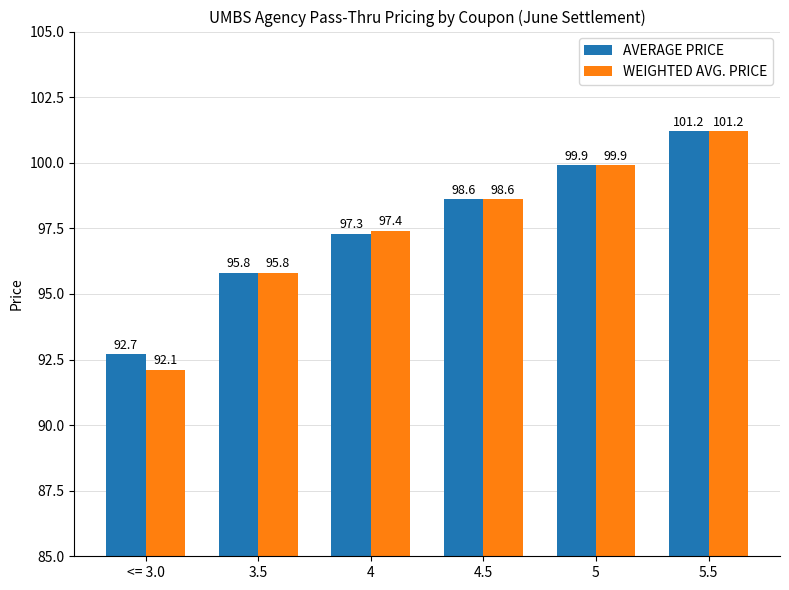

How many values in the AVERAGE PRICE series are below 98?

3